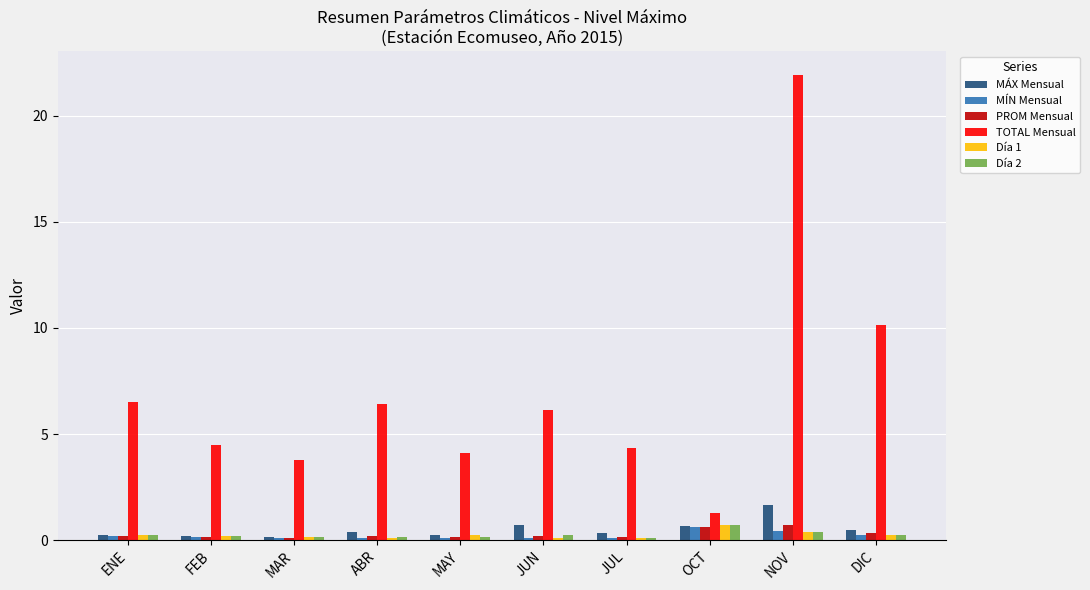

What is the maximum value for PROM Mensual?

0.7